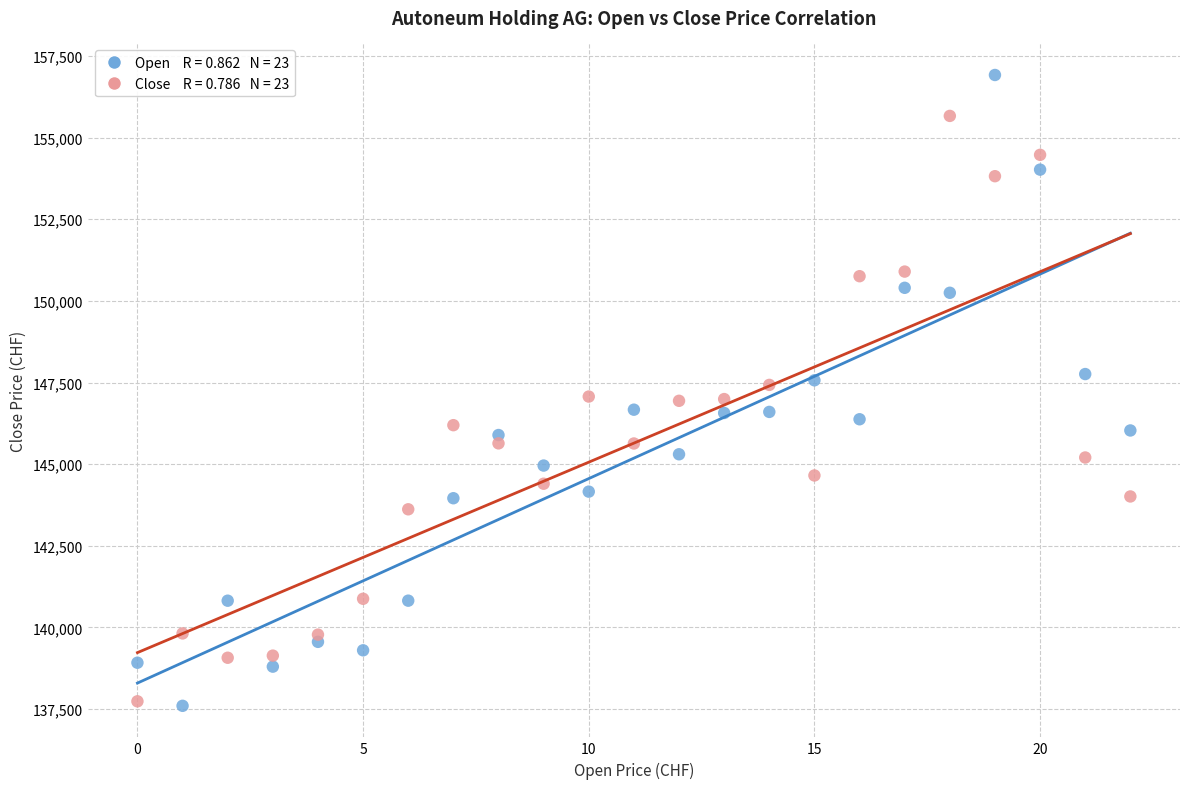

Across all data points, what is the range of Y values (max minus min)?

19317